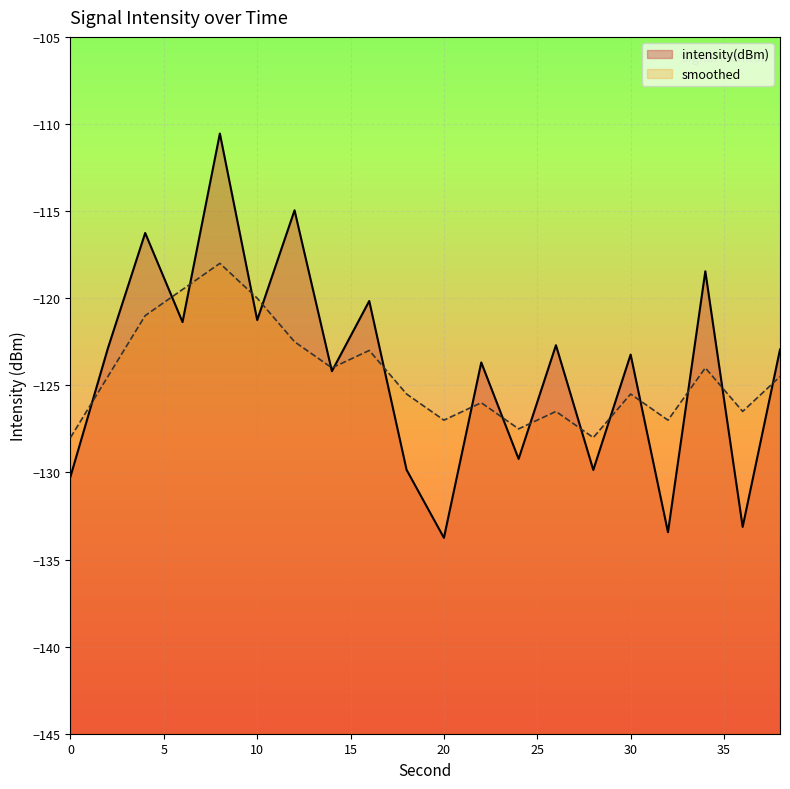

Is it true that smoothed equals -123.0 at 16?

True